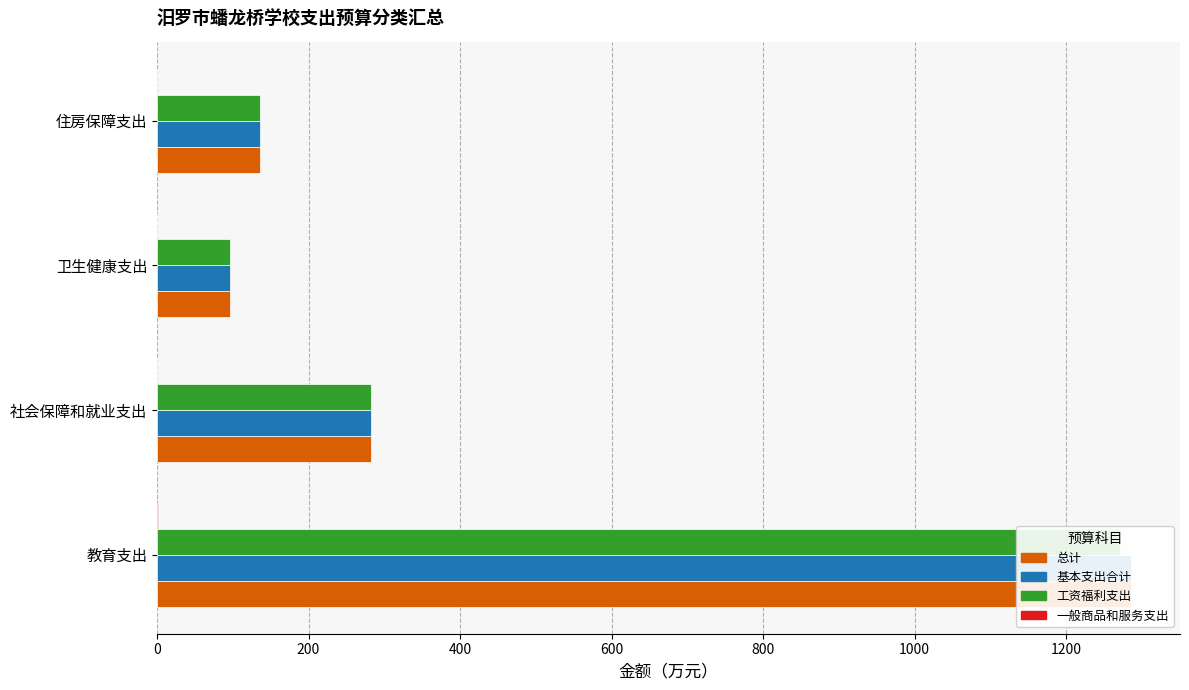

Rank the series by their maximum value, from highest to lowest.

总计, 基本支出合计, 工资福利支出, 一般商品和服务支出